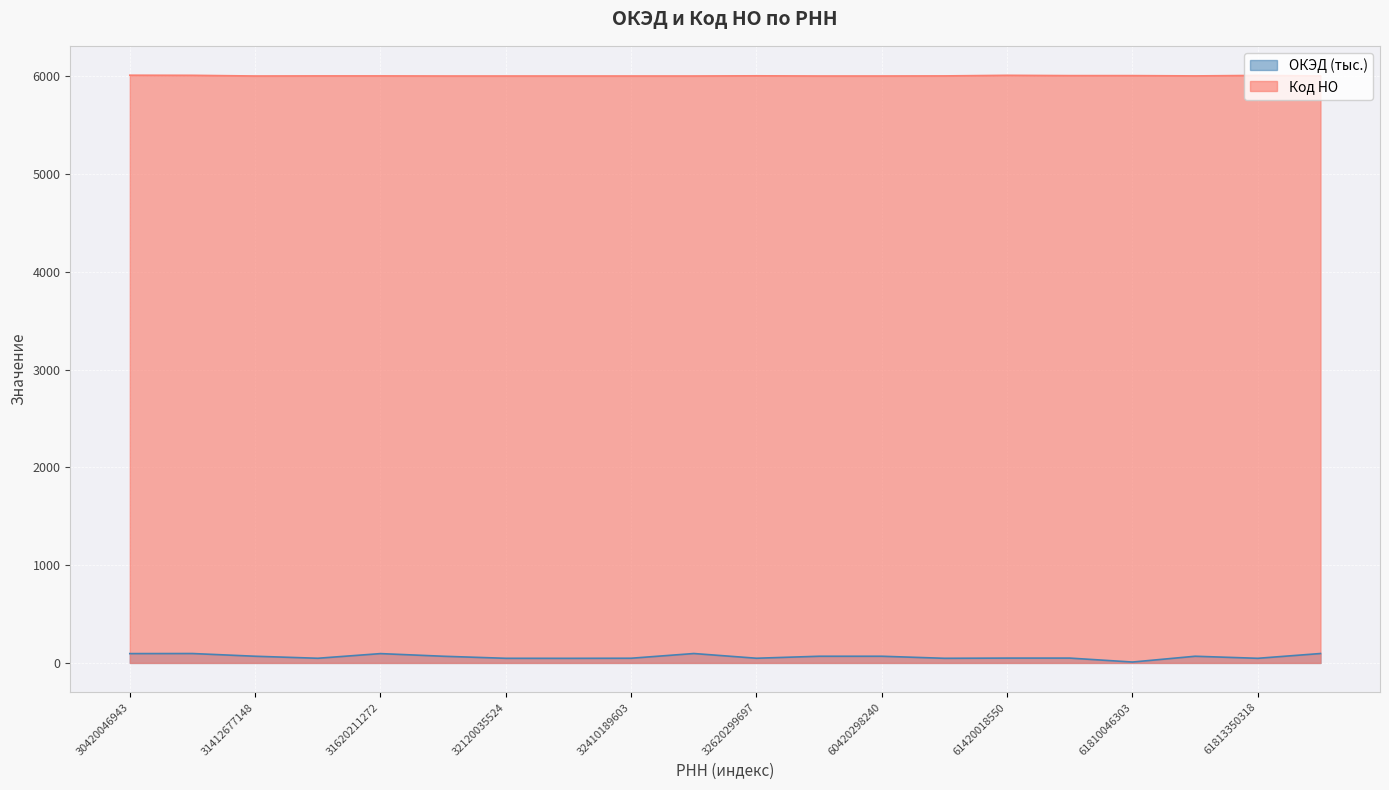

At 32620118309, list the series in order from largest to smallest.

Код НО, ОКЭД